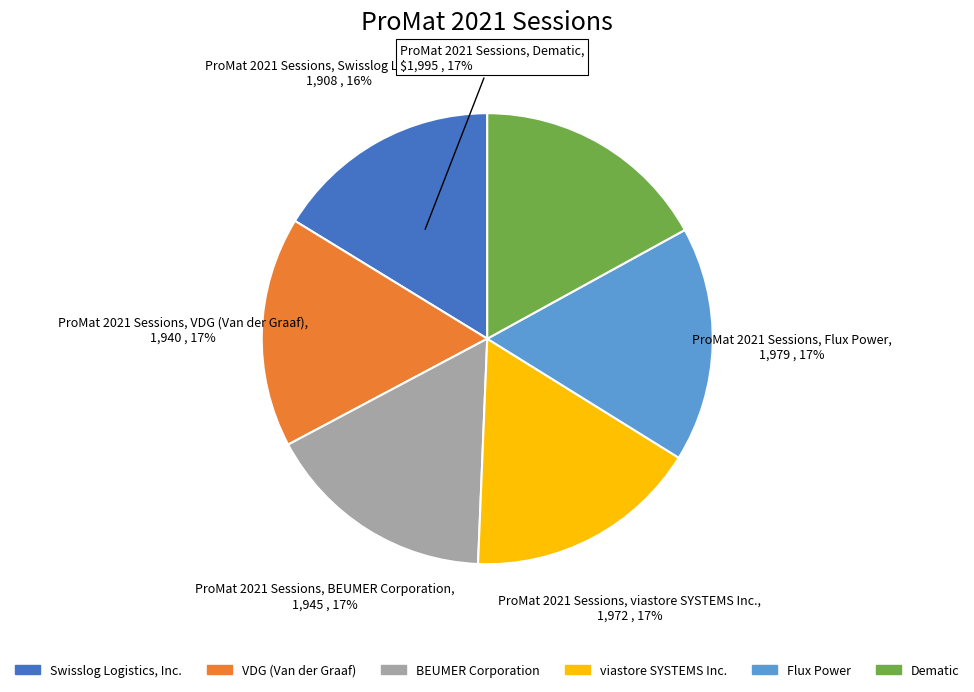

Which slice is the smallest?

Swisslog Logistics, Inc.